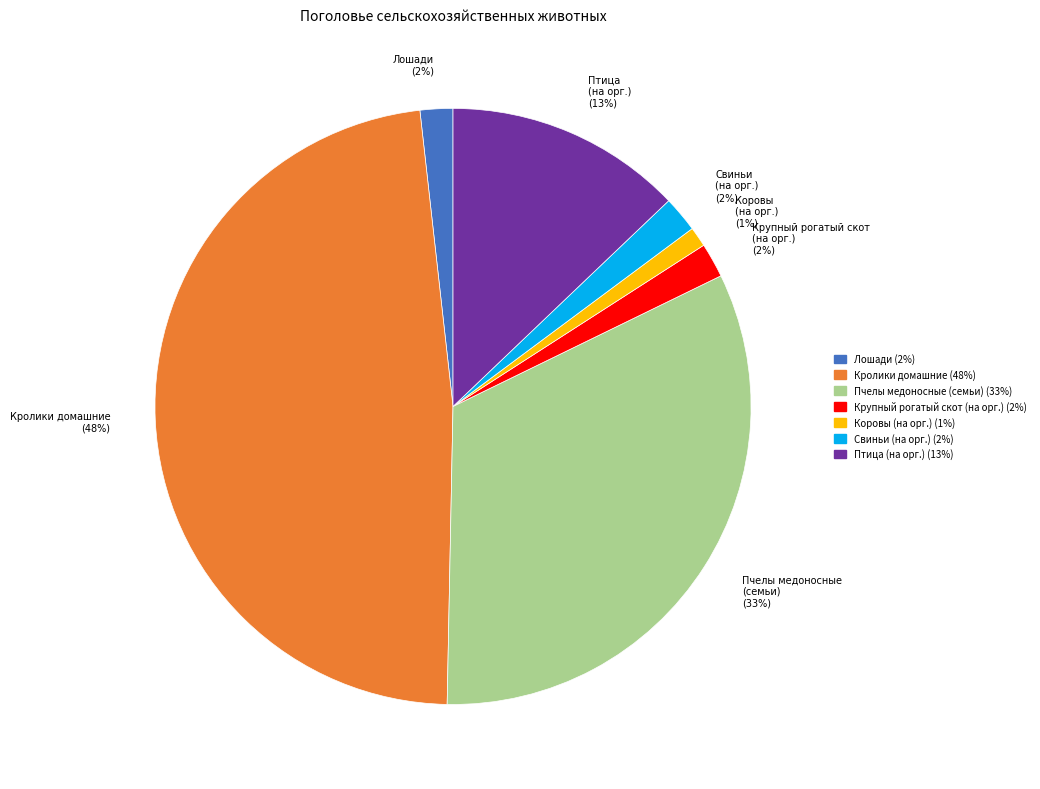

Is it true that Пчелы медоносные (семьи) (33%) is 27% of the pie?

False